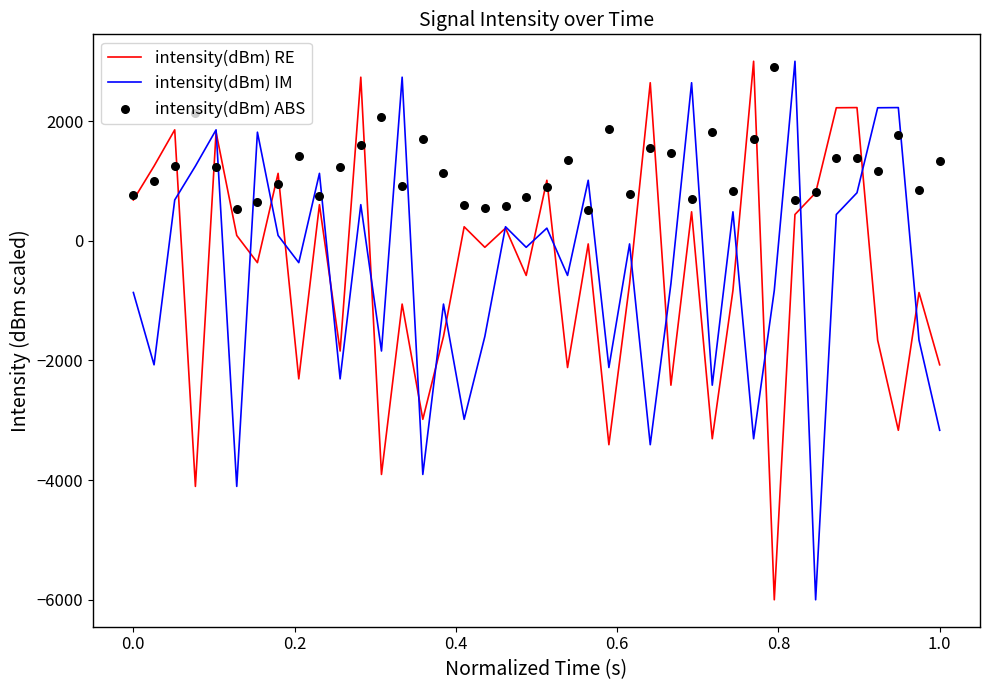

What are all the series names shown in the legend?

intensity(dBm) RE, intensity(dBm) IM, intensity(dBm) ABS